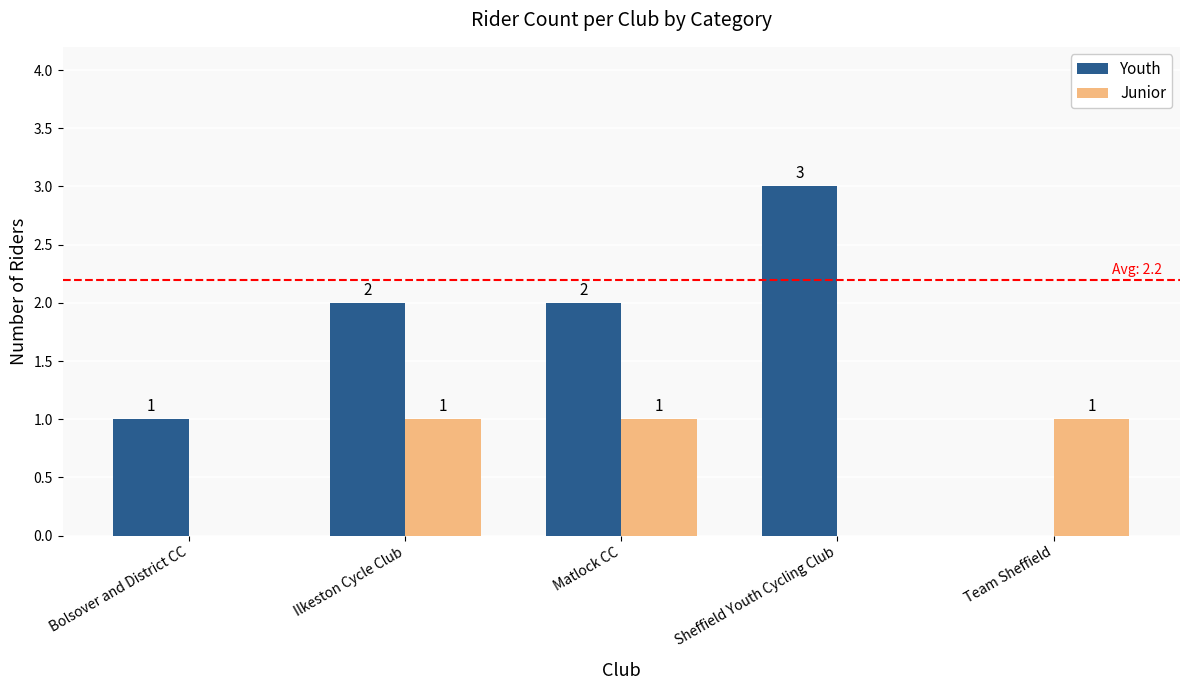

Is it true that Youth equals 4 at Sheffield Youth Cycling Club?

False